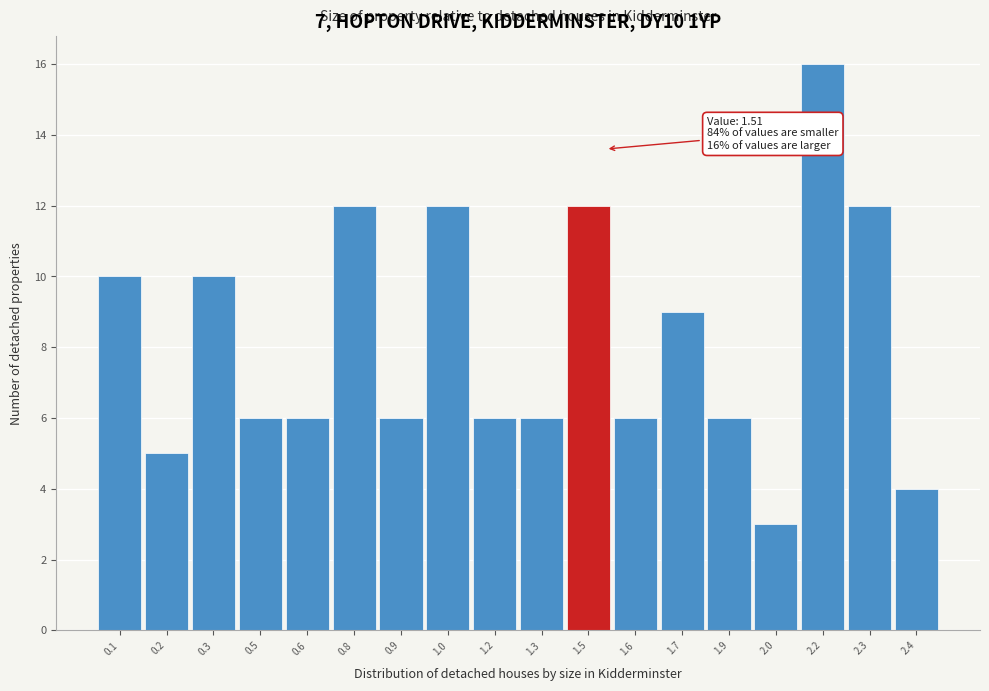

Reading left to right, transcribe all the data shown in this chart.

0.1=10	0.2=5	0.3=10	0.5=6	0.6=6	0.8=12	0.9=6	1.0=12	1.2=6	1.3=6	1.5=12	1.6=6	1.7=9	1.9=6	2.0=3	2.2=16	2.3=12	2.4=4